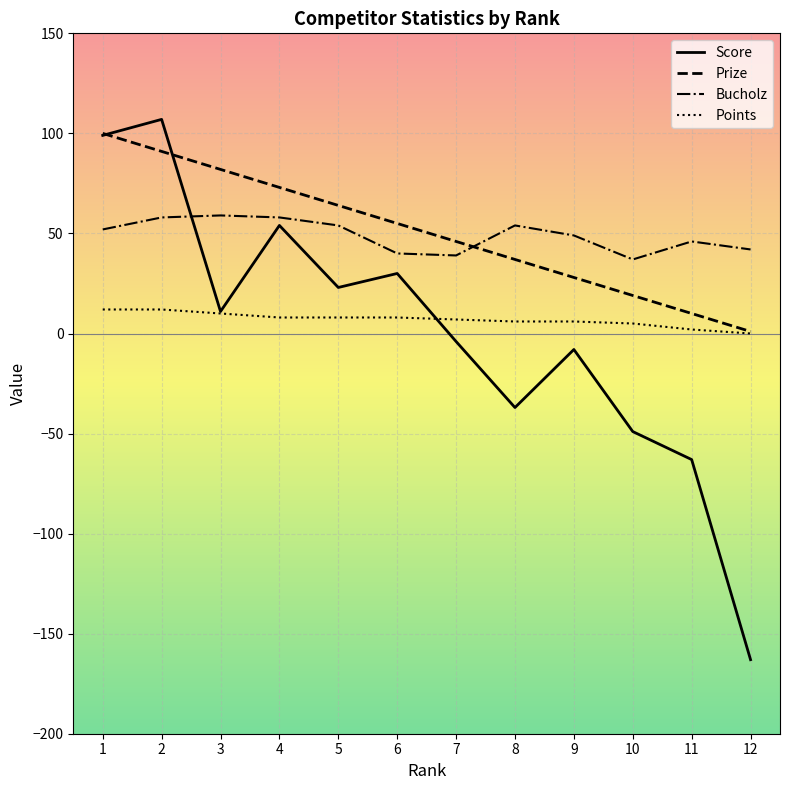

Which label corresponds to the largest value in the chart?

2